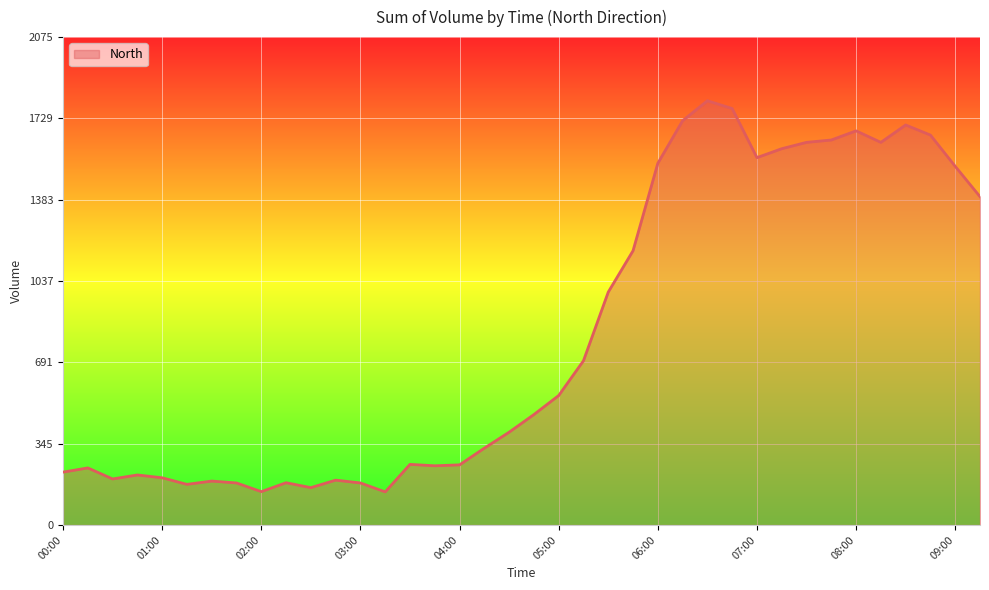

What is the maximum value shown in the chart?

1805